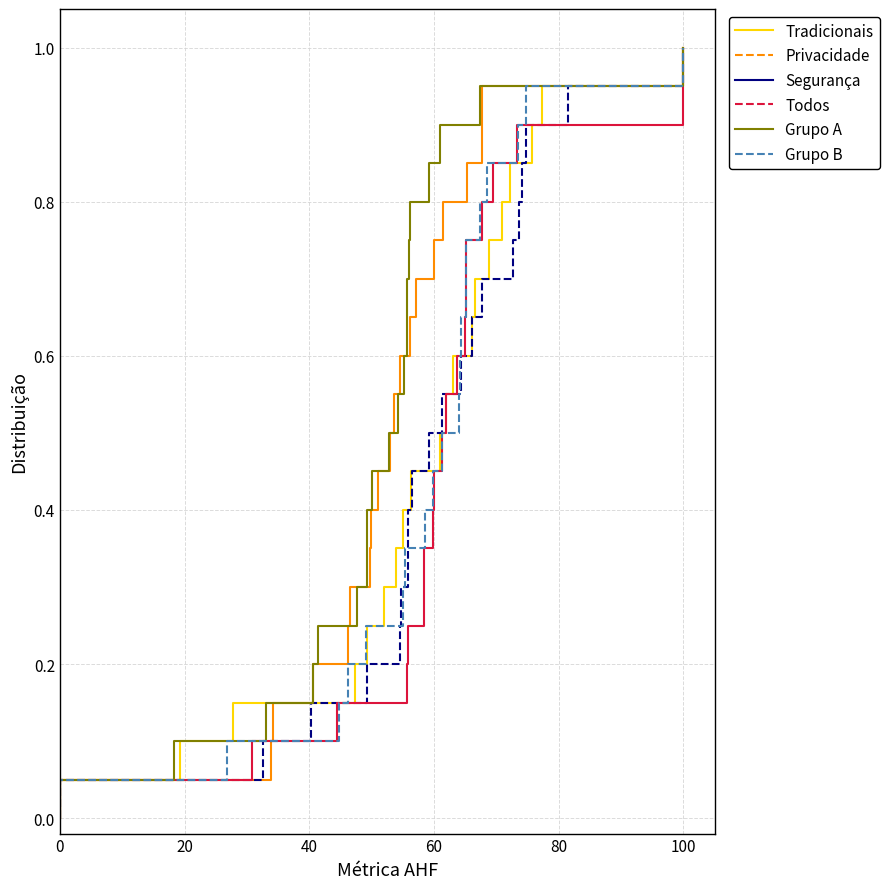

How many lines are shown in the chart?

6